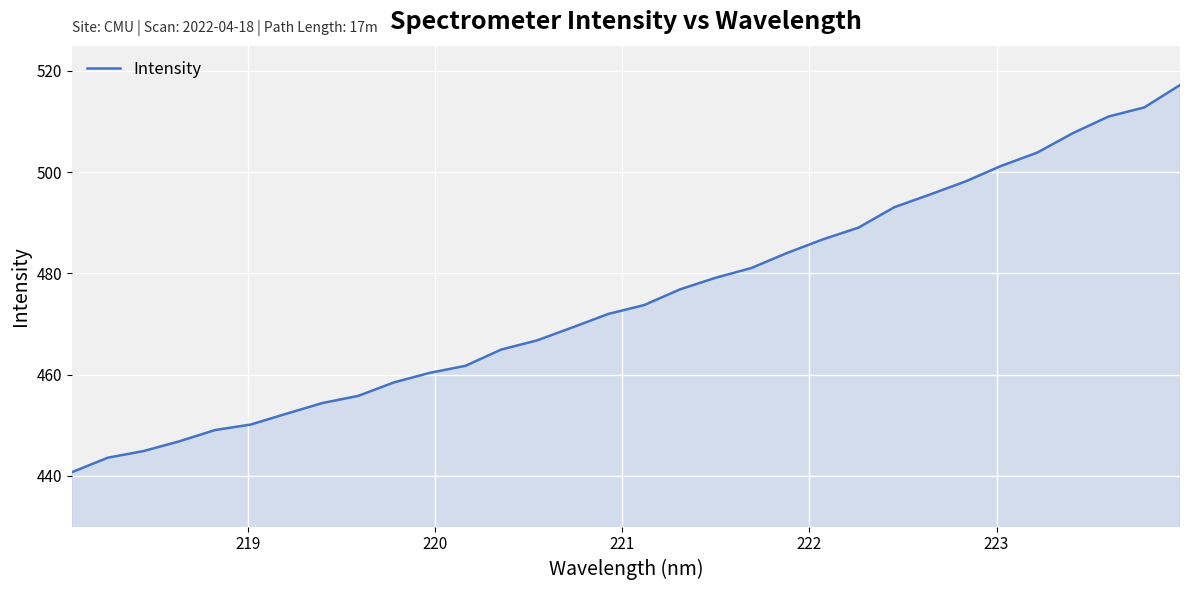

How many lines are shown in the chart?

1